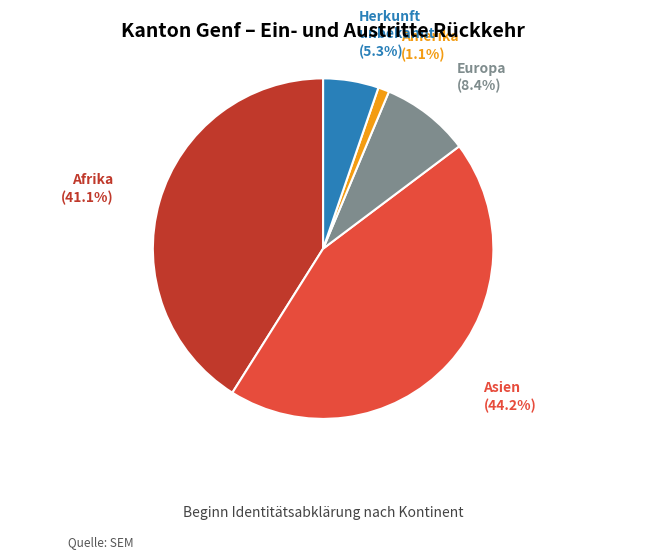

Rank the categories by value from highest to lowest.

Asien, Afrika, Europa, Herkunft unbekannt, Amerika